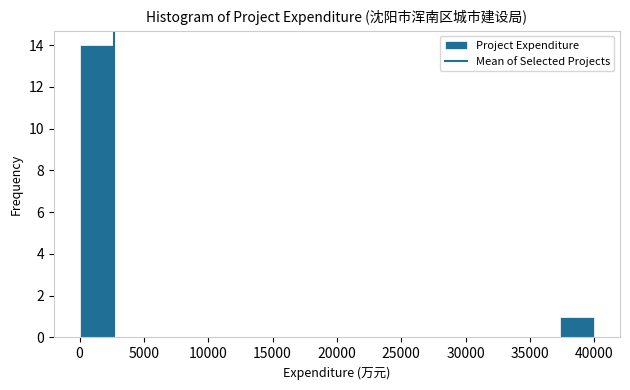

Over which range of the x-axis is the bar tallest?

0 to 2500